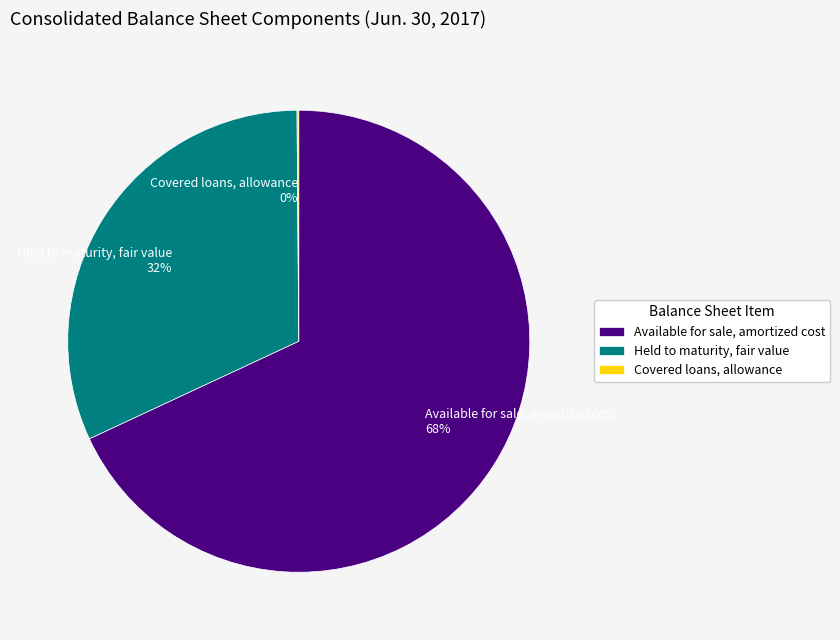

Which category has the biggest portion of the pie?

Available for sale, amortized cost